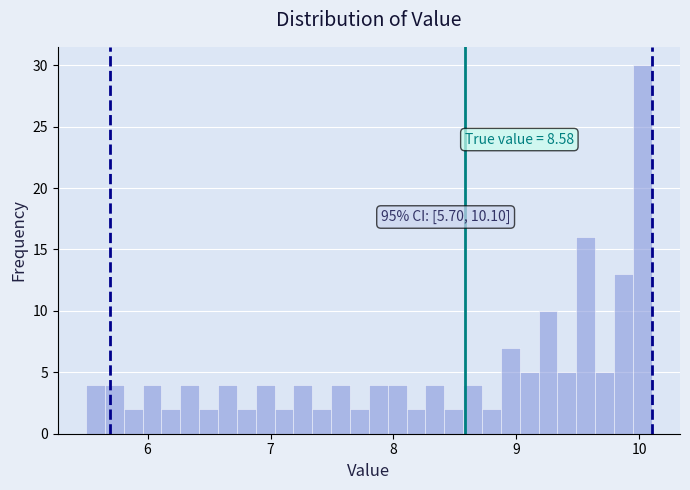

Around what value on the x-axis is the tallest bar? Give the approximate position of its centre, as read against the axis.

10.0